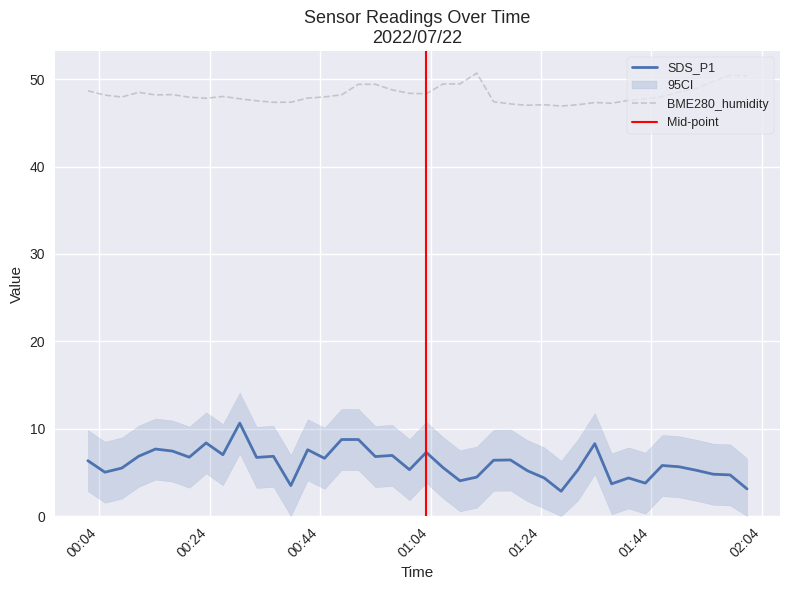

Which series has the largest total across all categories?

BME280_humidity